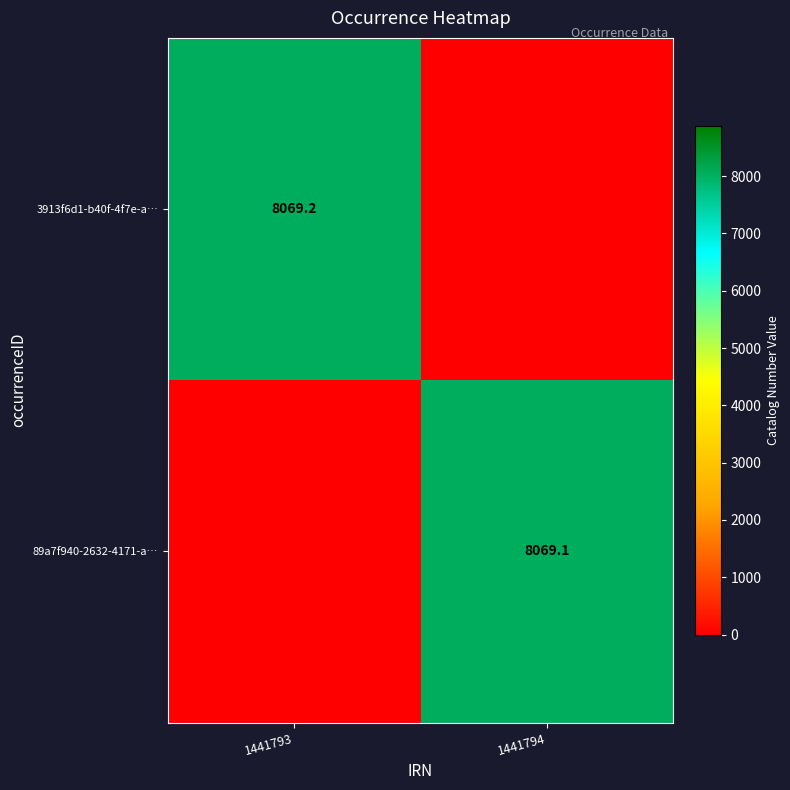

Is the value of 3913f6d1-b40f-4f7e-a… at 1441793 greater than the value of 89a7f940-2632-4171-a… at 1441794?

Yes